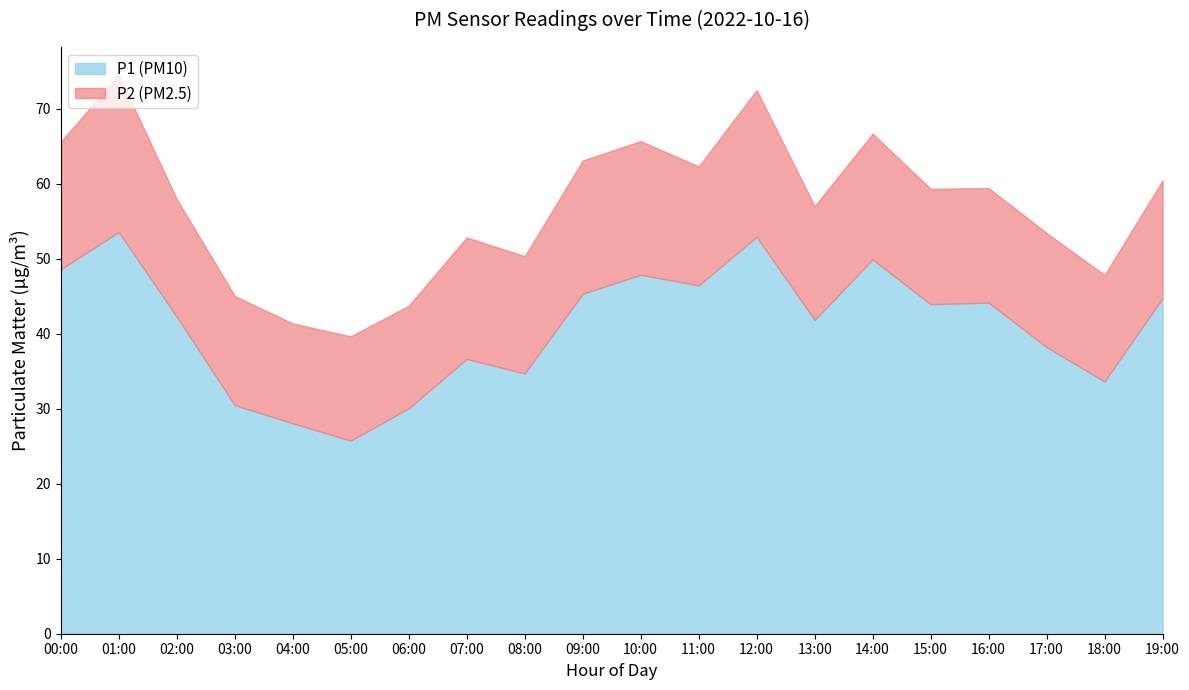

Where does the P2 series first go above 15?

00:00